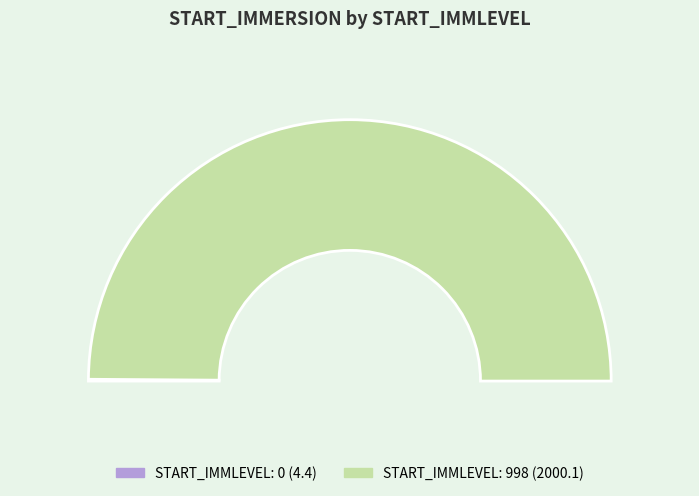

Count the number of slices in the pie.

2